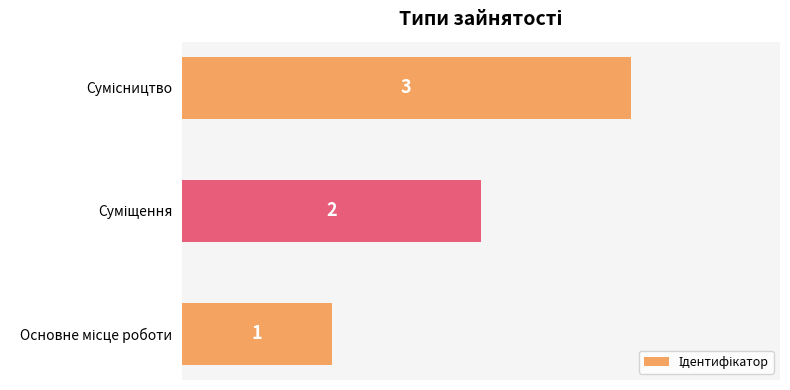

What is the maximum value shown in the chart?

3